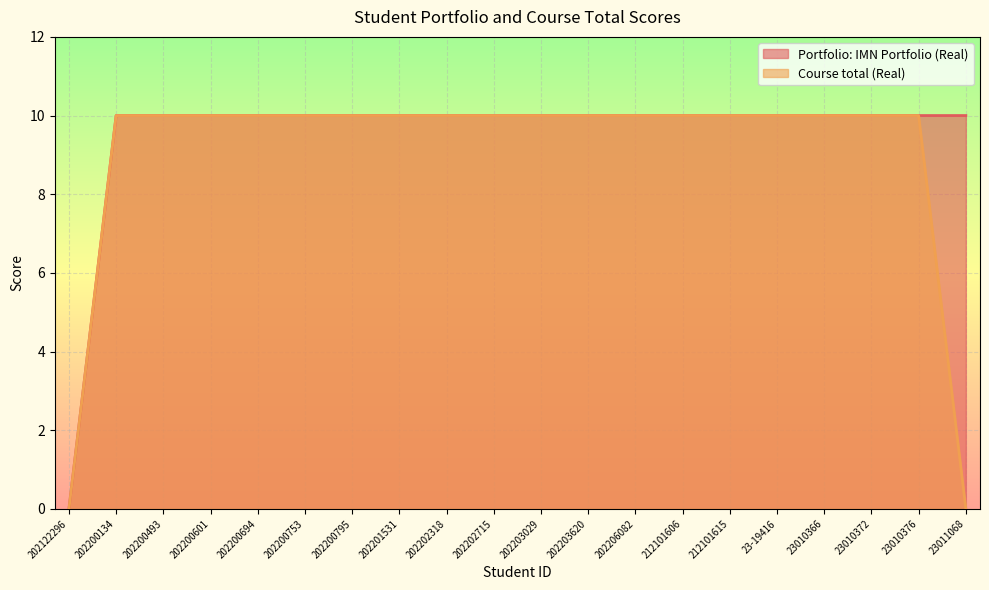

Reading left to right, transcribe all the data shown in this chart.

Portfolio: IMN Portfolio (Real): 202122296=0	202200134=10	202200493=10	202200601=10	202200694=10	202200753=10	202200795=10	202201531=10	202202318=10	202202715=10	202203029=10	202203620=10	202206082=10	212101606=10	212101615=10	23-19416=10	23010366=10	23010372=10	23010376=10	23011068=10
Course total (Real): 202122296=0	202200134=10	202200493=10	202200601=10	202200694=10	202200753=10	202200795=10	202201531=10	202202318=10	202202715=10	202203029=10	202203620=10	202206082=10	212101606=10	212101615=10	23-19416=10	23010366=10	23010372=10	23010376=10	23011068=0